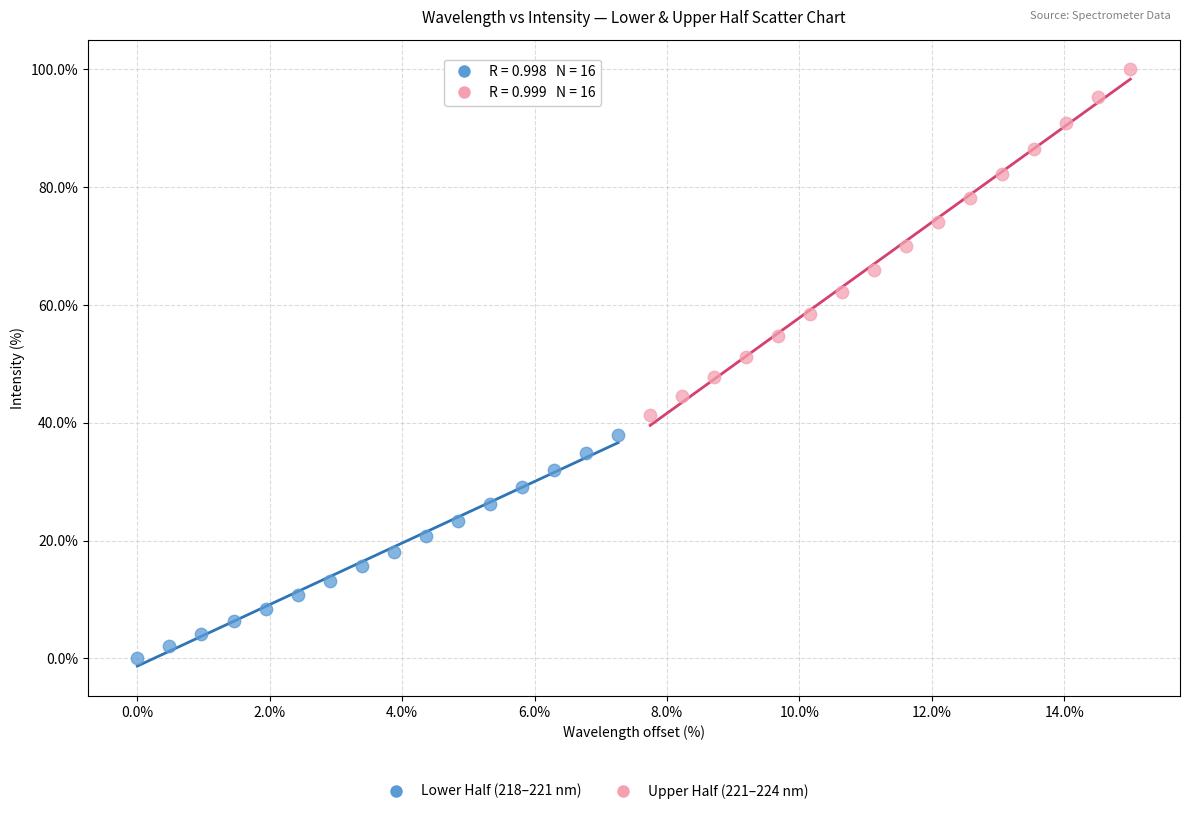

Which series has the widest spread of Y values?

Upper Half (221–224 nm)